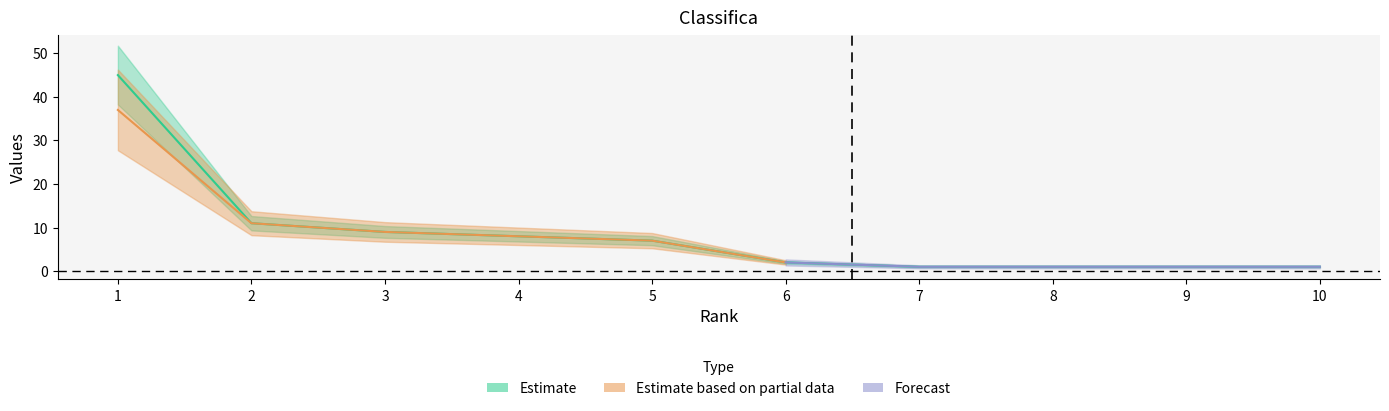

Does the chart display data point markers on the line(s)?

No